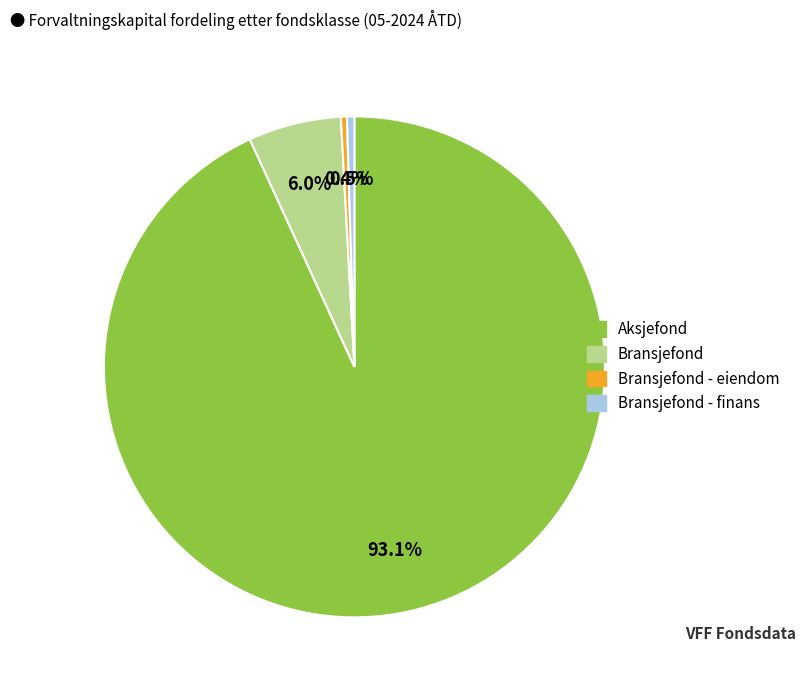

To the nearest percent, what is the difference between the largest and smallest slice percentages?

93%